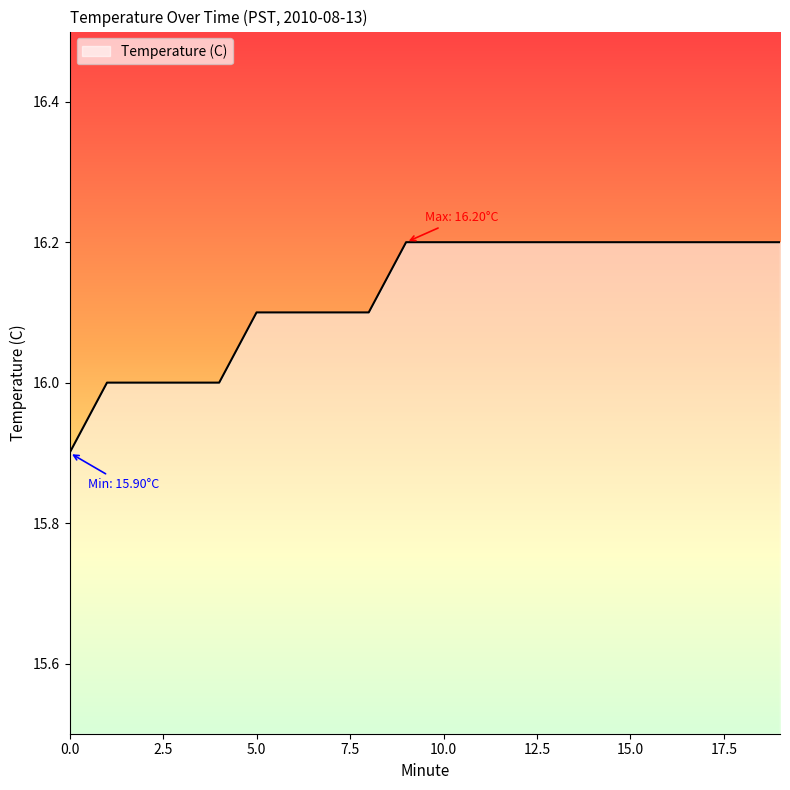

What is the difference between the maximum and minimum values?

0.3